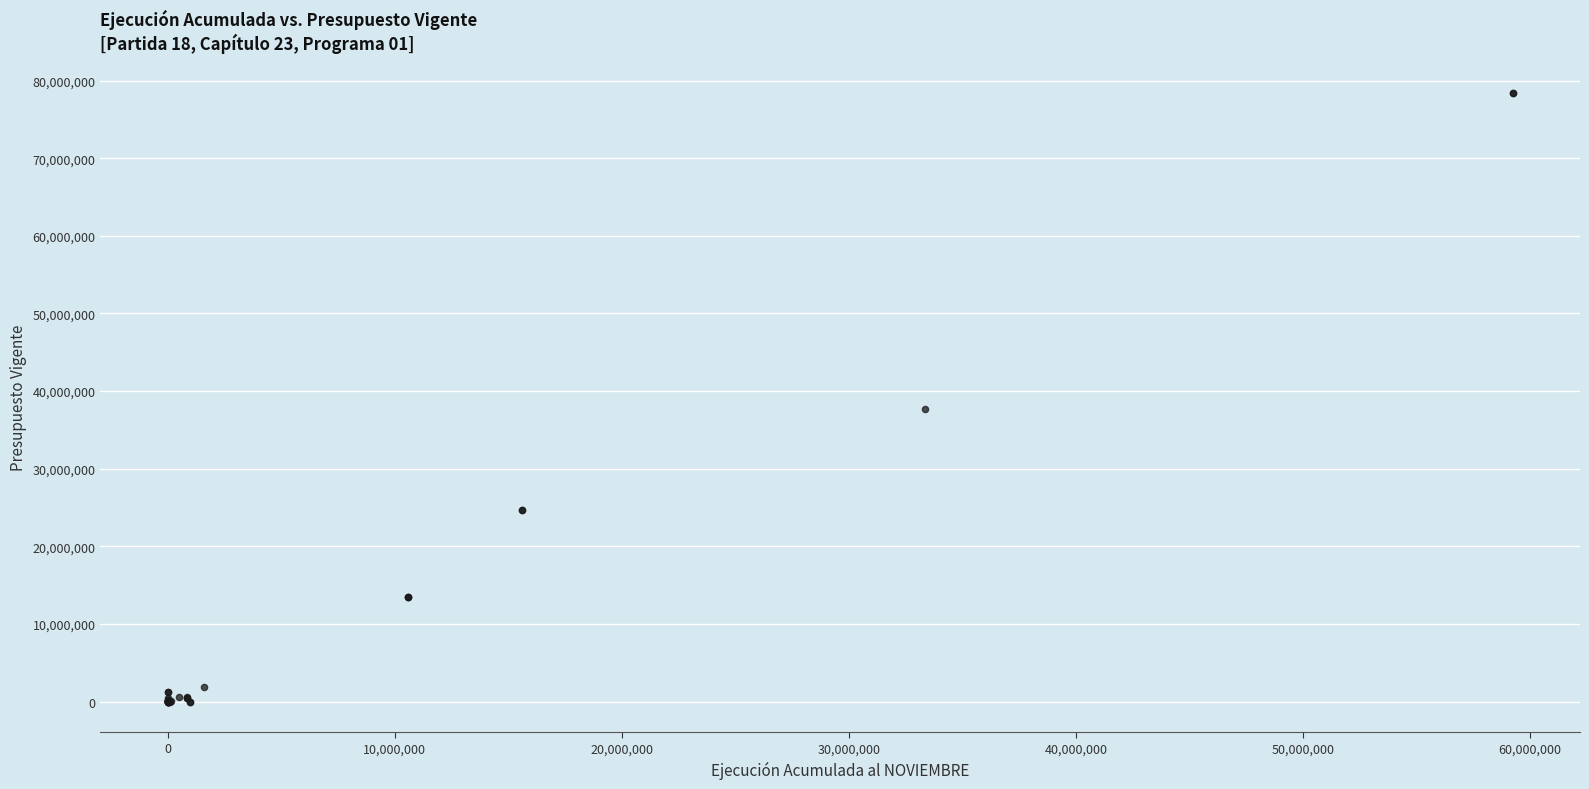

What Y value in the scatter plot is closest to 39202751?

37719689